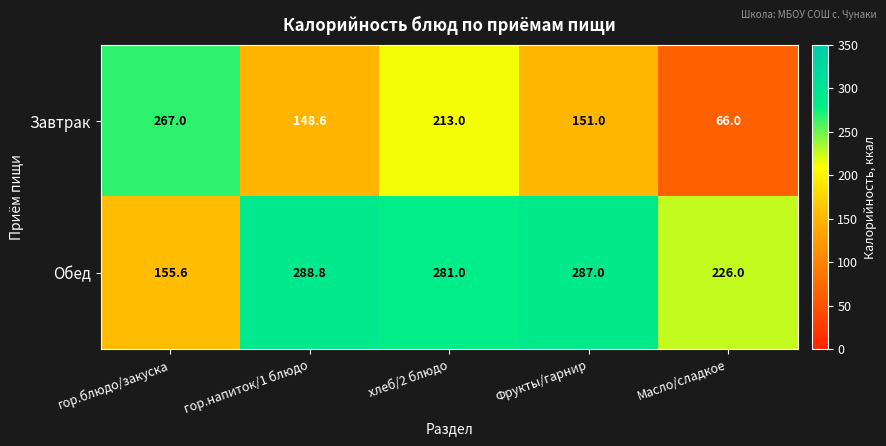

What is the spread (max minus min) of values at Фрукты/гарнир?

136.0